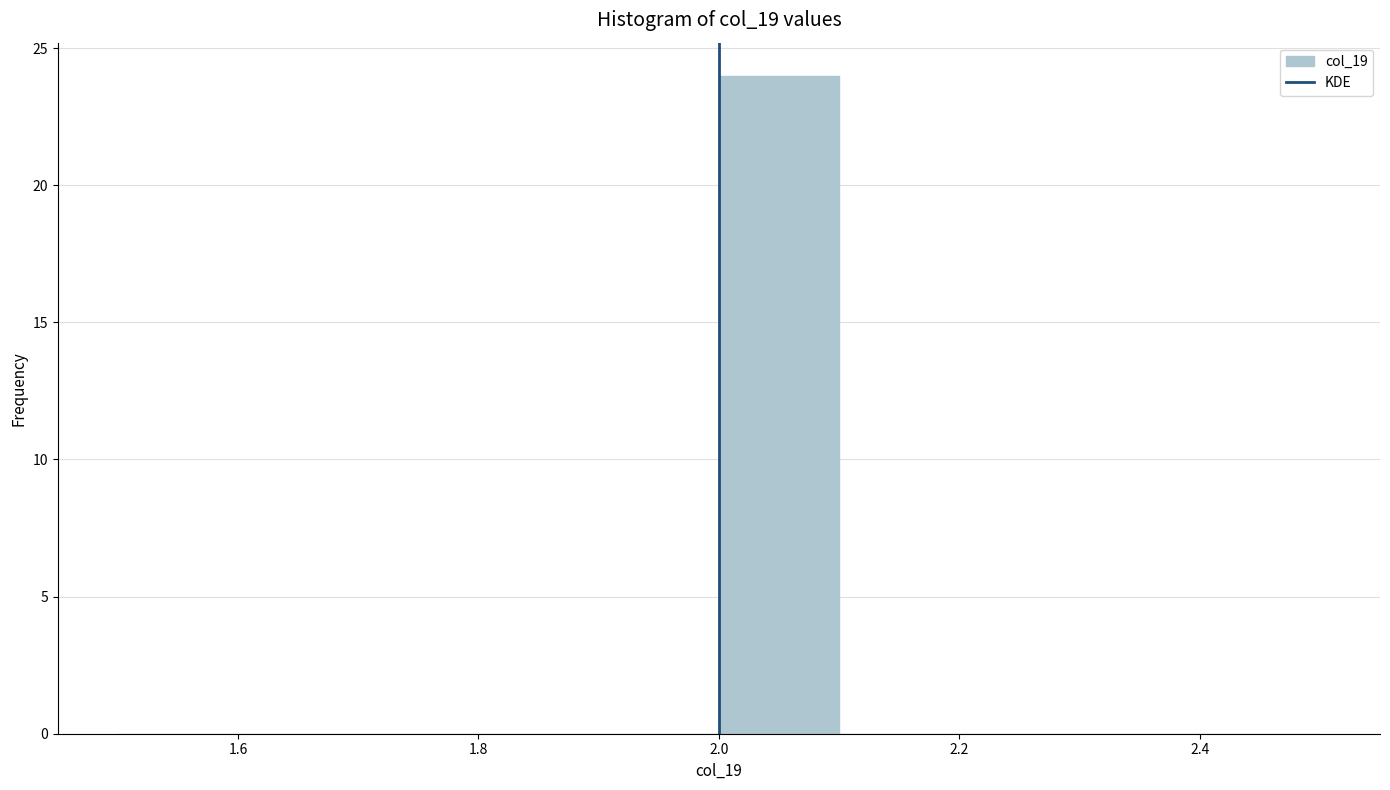

Which range on the x-axis has the tallest bar?

2.0 to 2.1